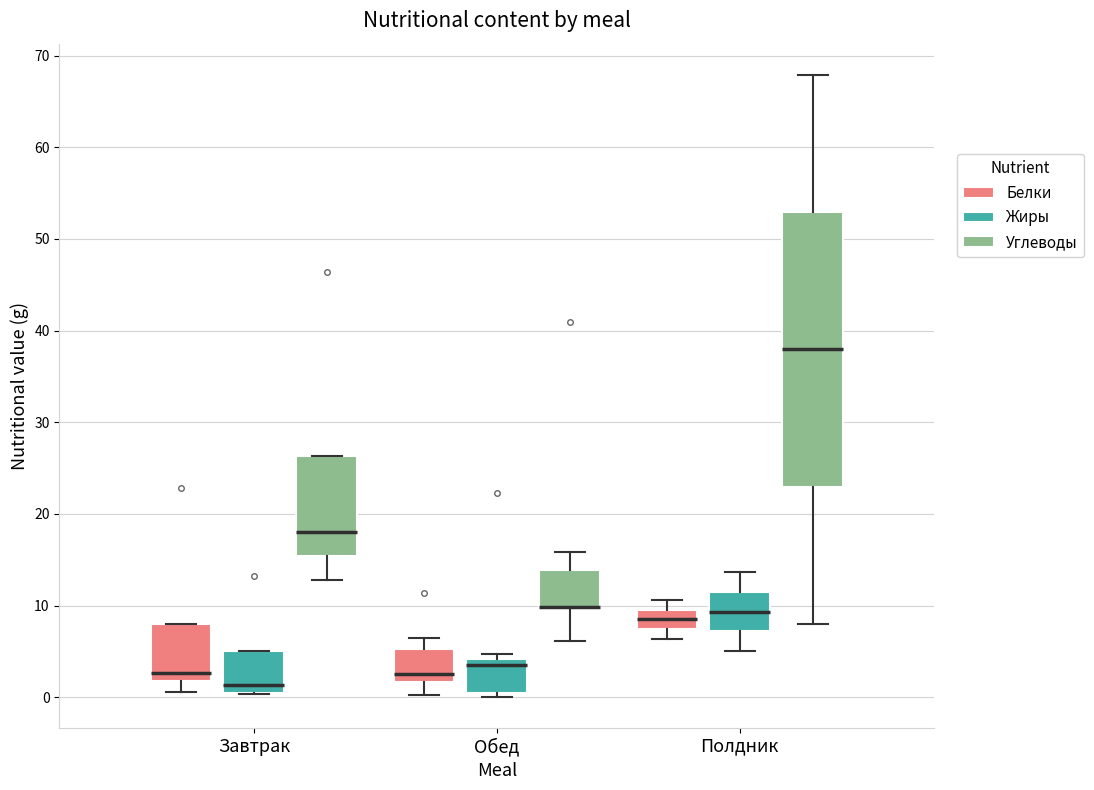

Reading left to right, read every box against the y-axis: the position of its median line, the range the box covers, and the ends of its whiskers. The values are not printed on the chart, so give them approximately, as read against the axis.

Завтрак (Белки): median 3, box 2 to 8, whiskers 1 to 8
Завтрак (Жиры): median 1, box 0 to 5, whiskers 0 to 5
Завтрак (Углеводы): median 18, box 15 to 26, whiskers 13 to 26
Обед (Белки): median 3, box 2 to 5, whiskers 0 to 6
Обед (Жиры): median 4 (just below the box's upper edge), box 0 to 4, whiskers 0 (just below the box's lower edge) to 5
Обед (Углеводы): median 10 (drawn on the box's lower edge), box 10 to 14, whiskers 6 to 16
Полдник (Белки): median 8, box 7 to 10, whiskers 6 to 11
Полдник (Жиры): median 9, box 7 to 12, whiskers 5 to 14
Полдник (Углеводы): median 38, box 23 to 53, whiskers 8 to 68